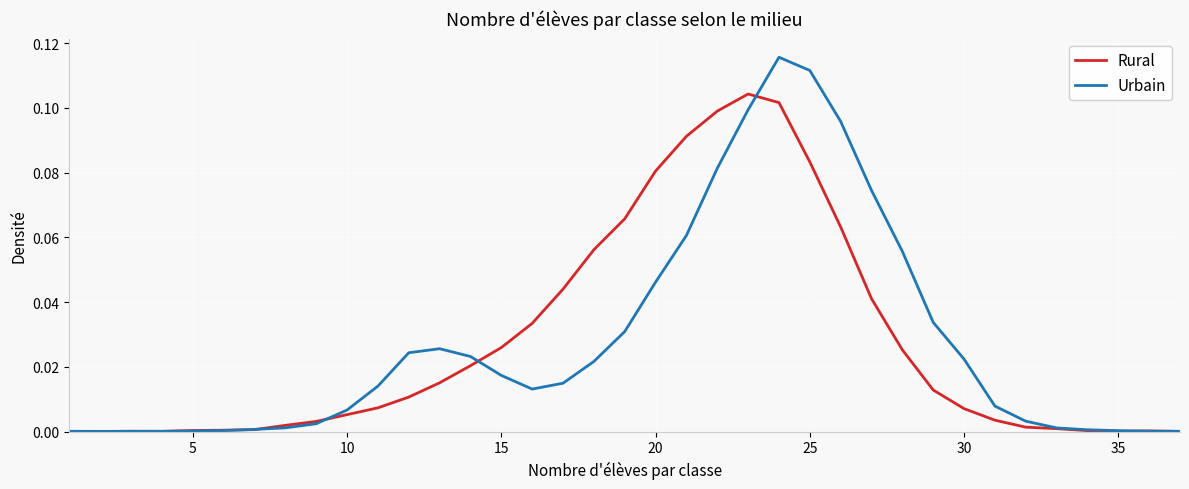

Which series has the widest spread of values?

Urbain